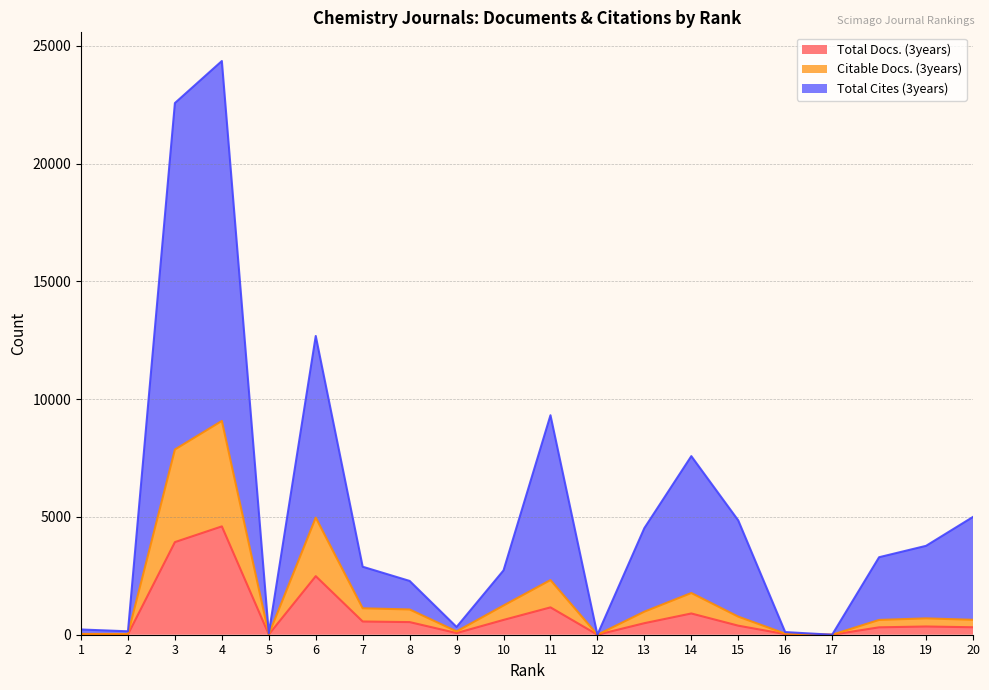

True or false: Total Cites (3years) and Citable Docs. (3years) cross at least once.

False